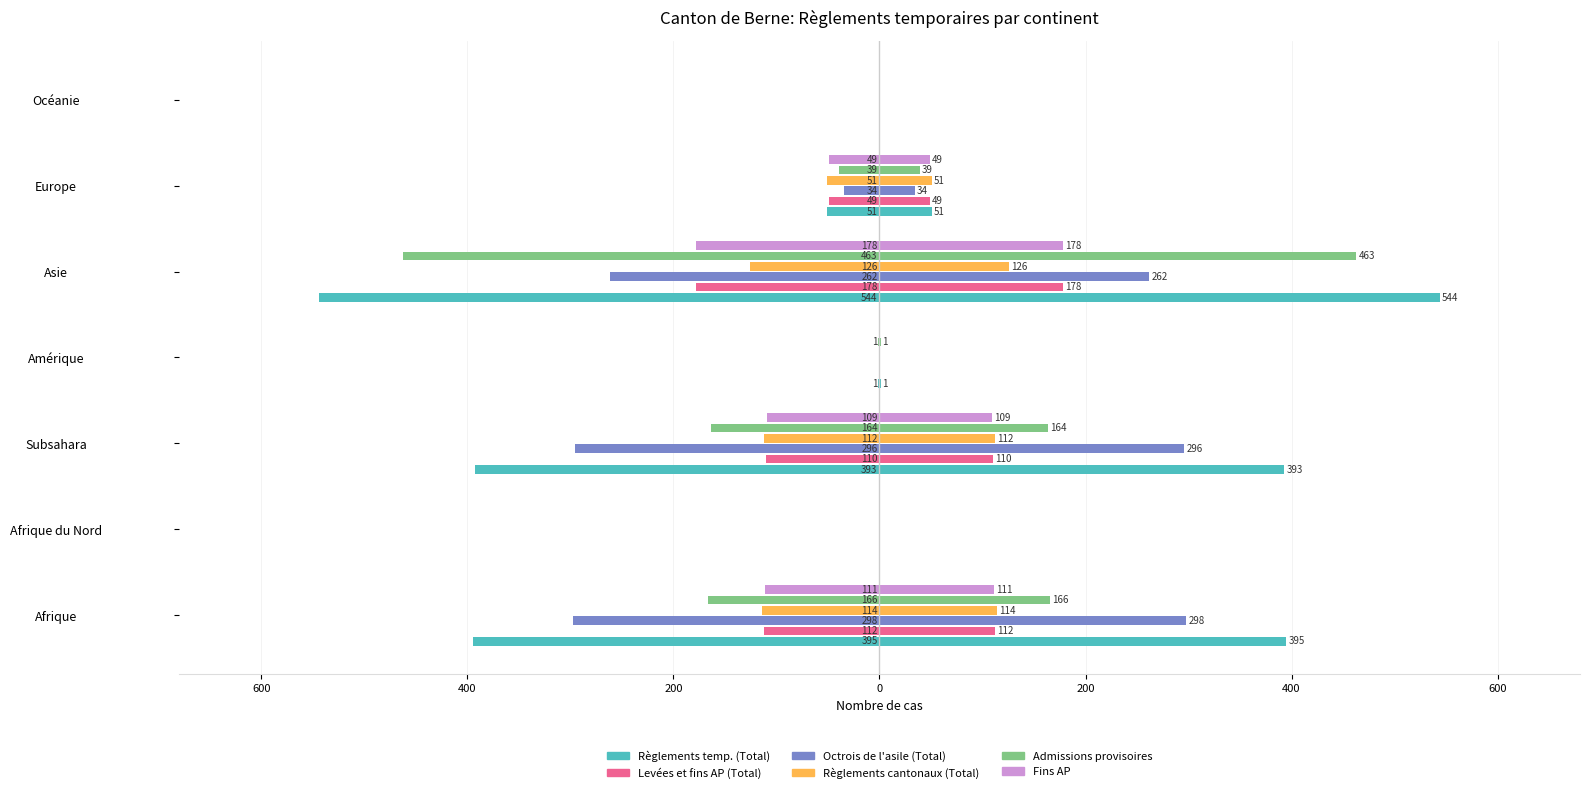

Is the value of Levées et fins AP (Total) at Asie greater than the value of Règlements cantonaux (Total) at Subsahara?

No